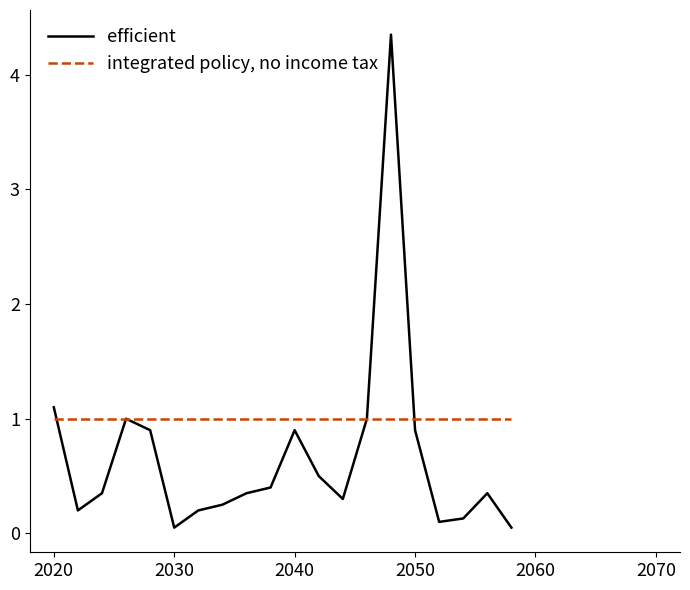

Which series has the widest spread of values?

efficient